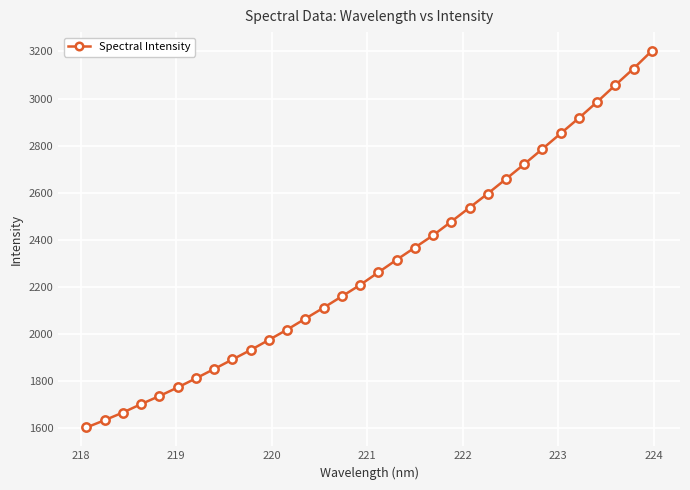

What is the value of the 11th point from the left?

1975.8